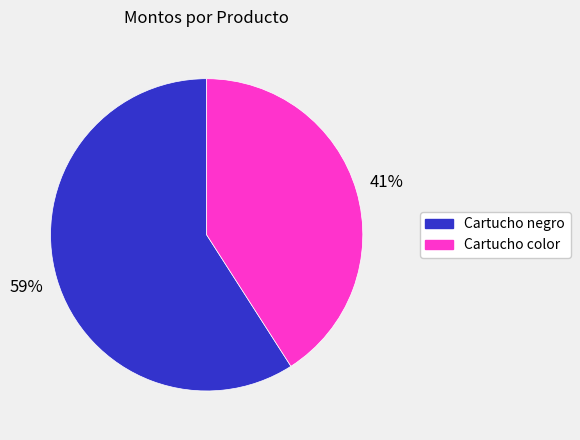

Is the sum of Cartucho negro and Cartucho color greater than half?

Yes